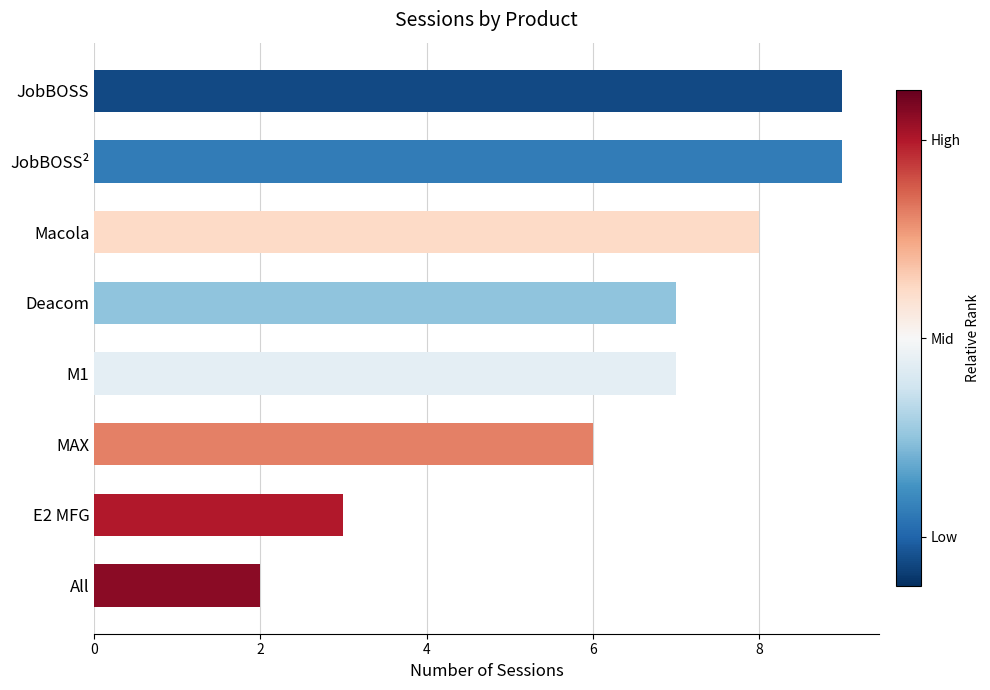

Is it true that the value at Macola is 8?

True